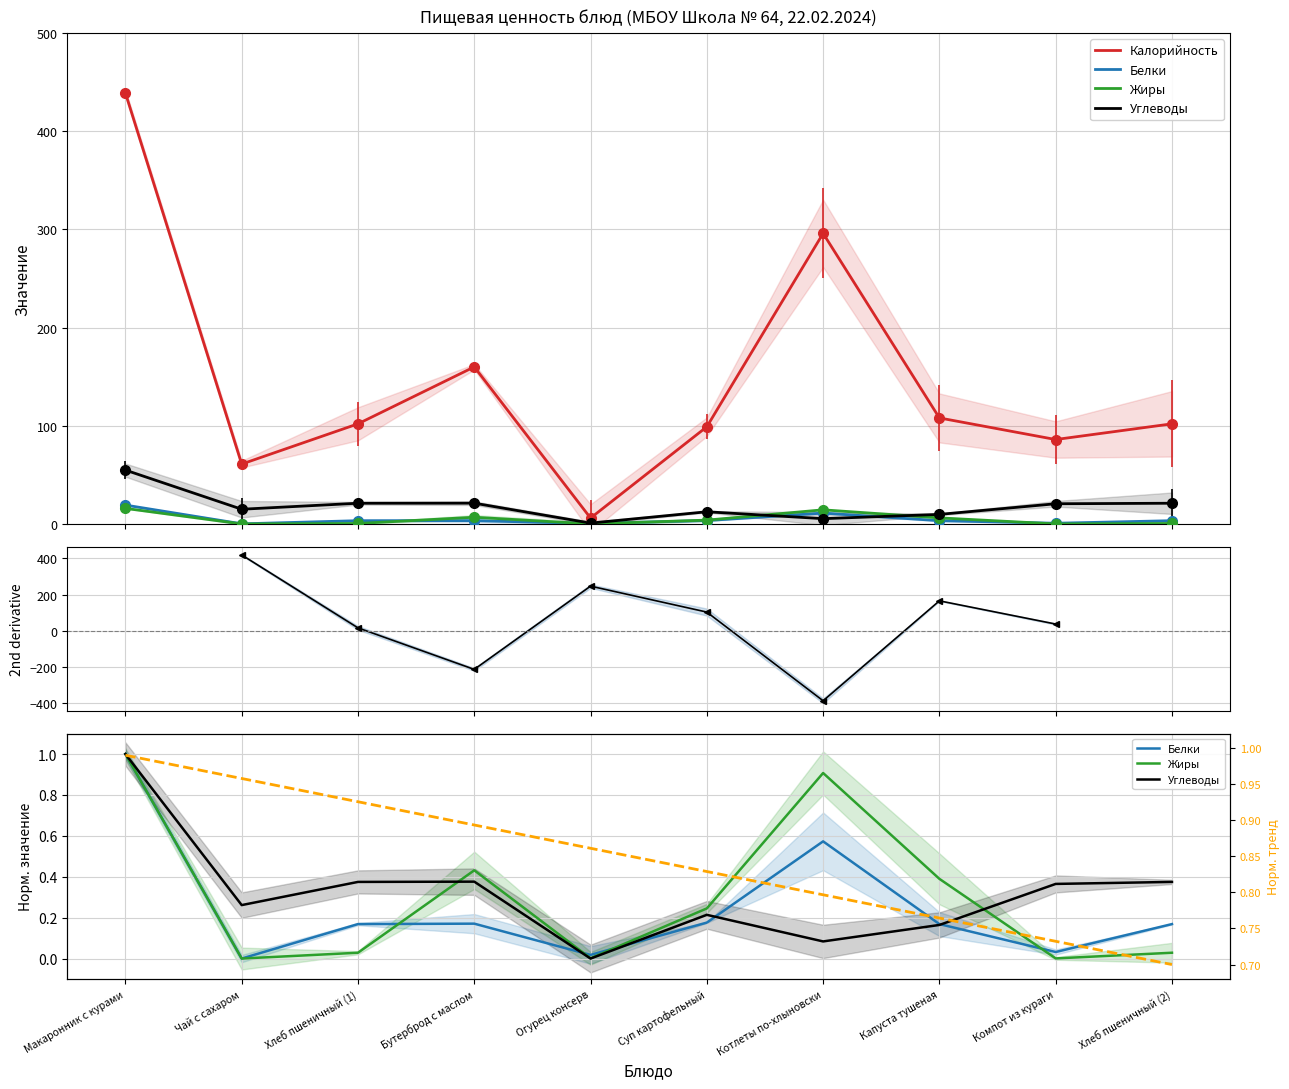

True or false: Углеводы and Жиры cross at least once.

True